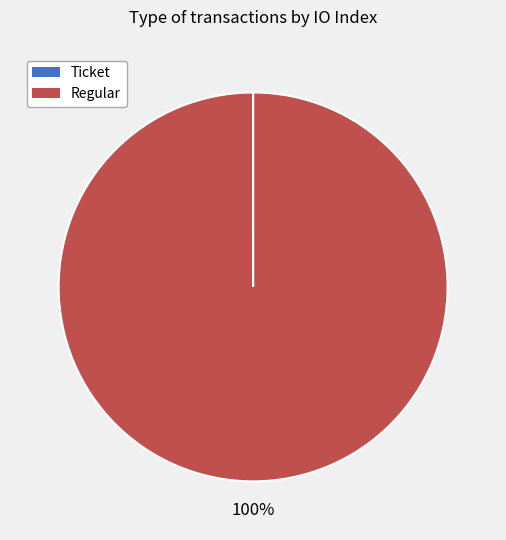

Is there any slice that represents more than half of the pie?

Yes